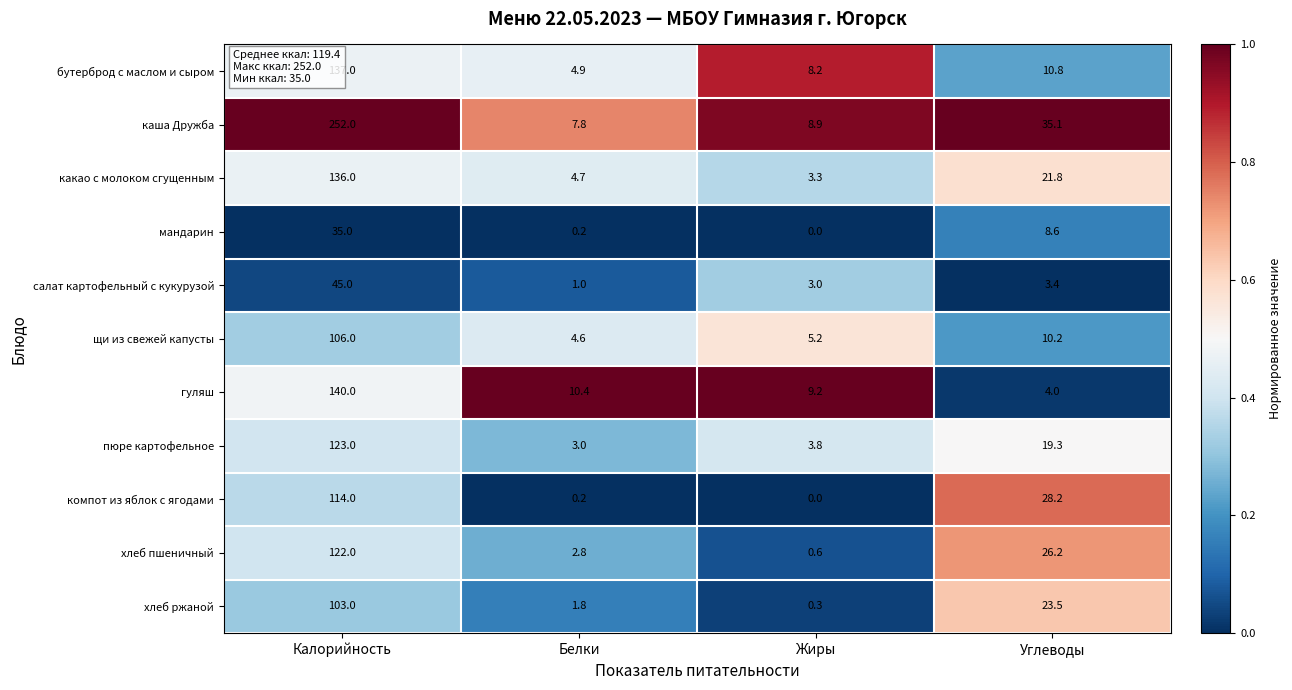

Count the number of categories in the chart.

4